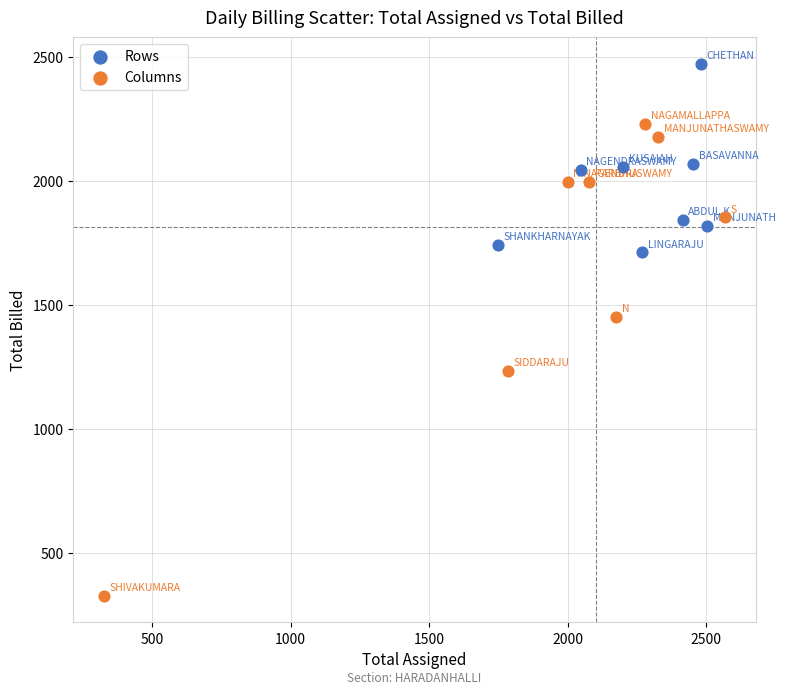

What are all the series names shown in the legend?

Rows, Columns